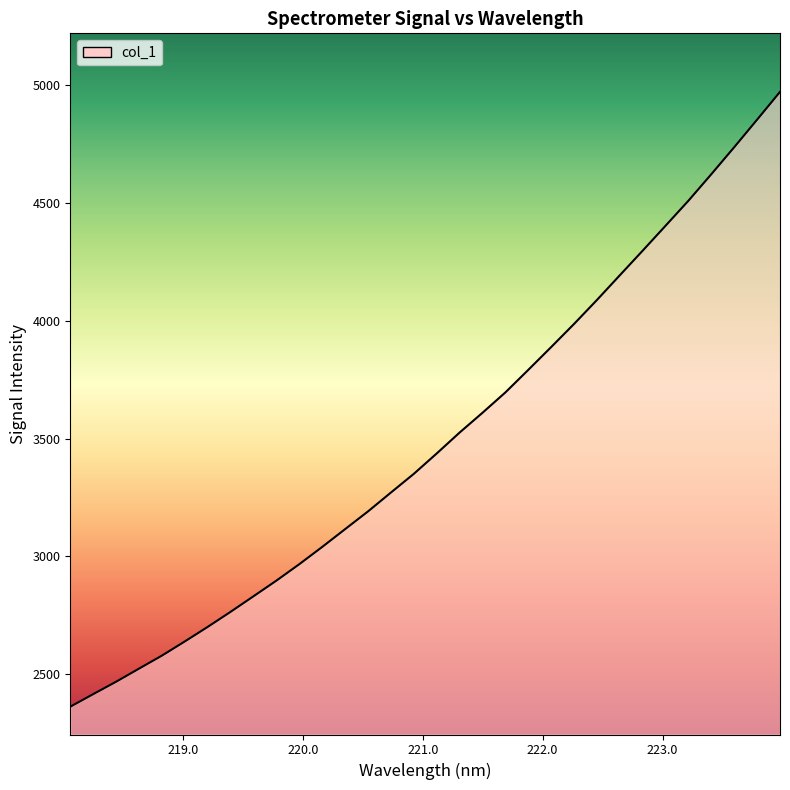

What is the label of the 18th point from the left?

221.3083